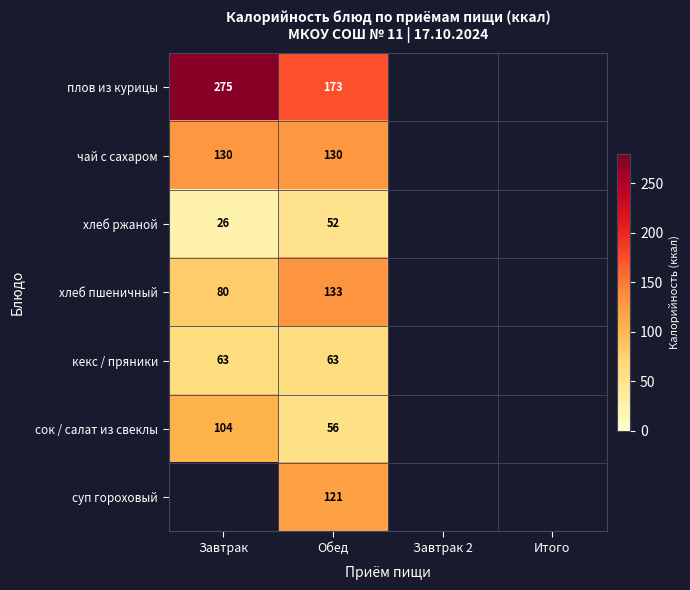

What is the spread (max minus min) of values at Обед?

121